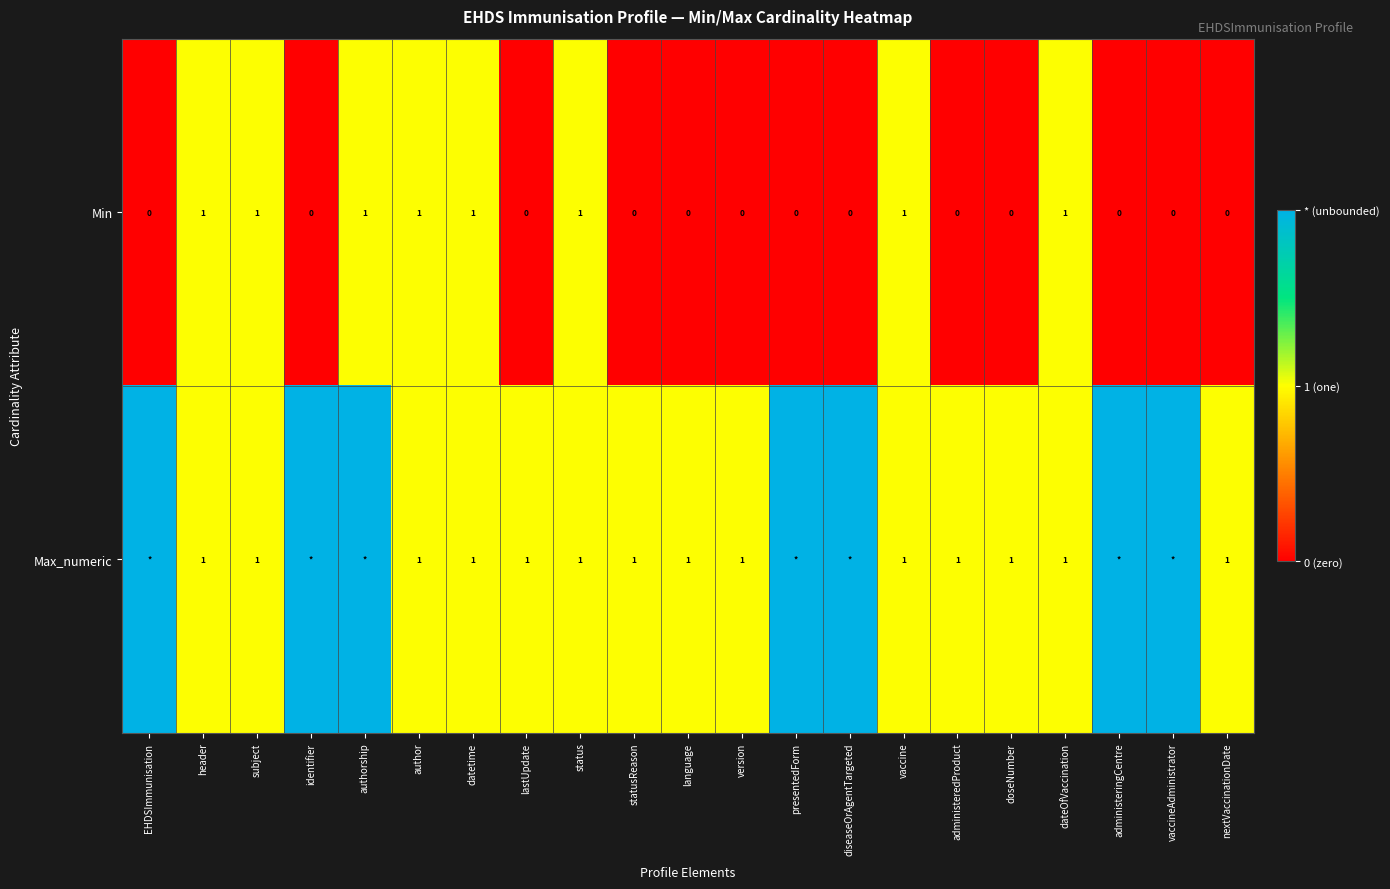

What is the sum of all Min values?

8